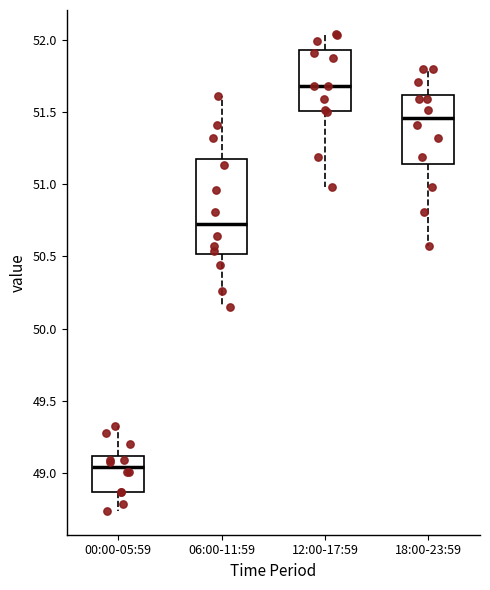

Where does the upper whisker of the box for 00:00-05:59 end on the y-axis? The values are not printed on the chart, so give them approximately, as read against the axis.

49.35